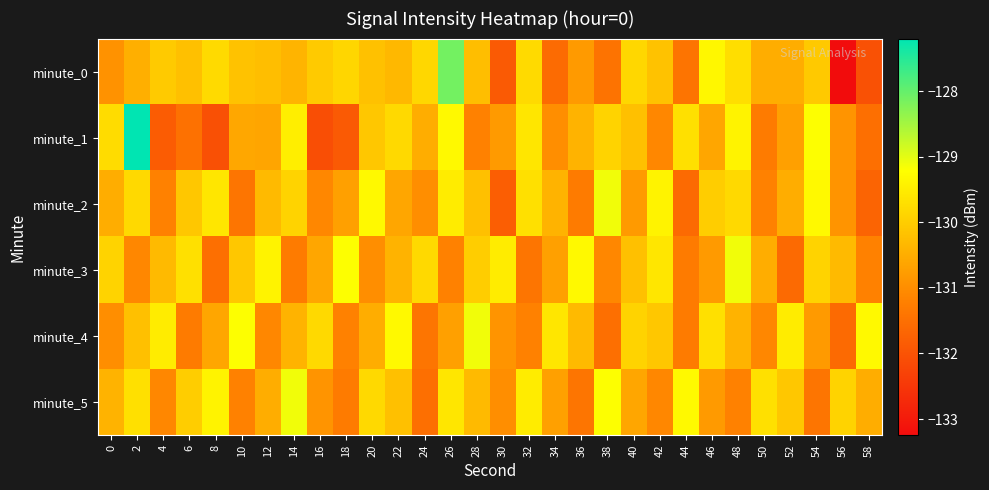

What is the spread (max minus min) of values at 6?

1.8